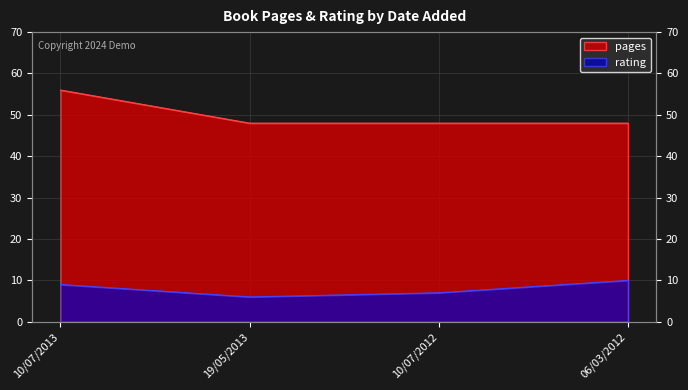

How many data points in rating are above 9?

1